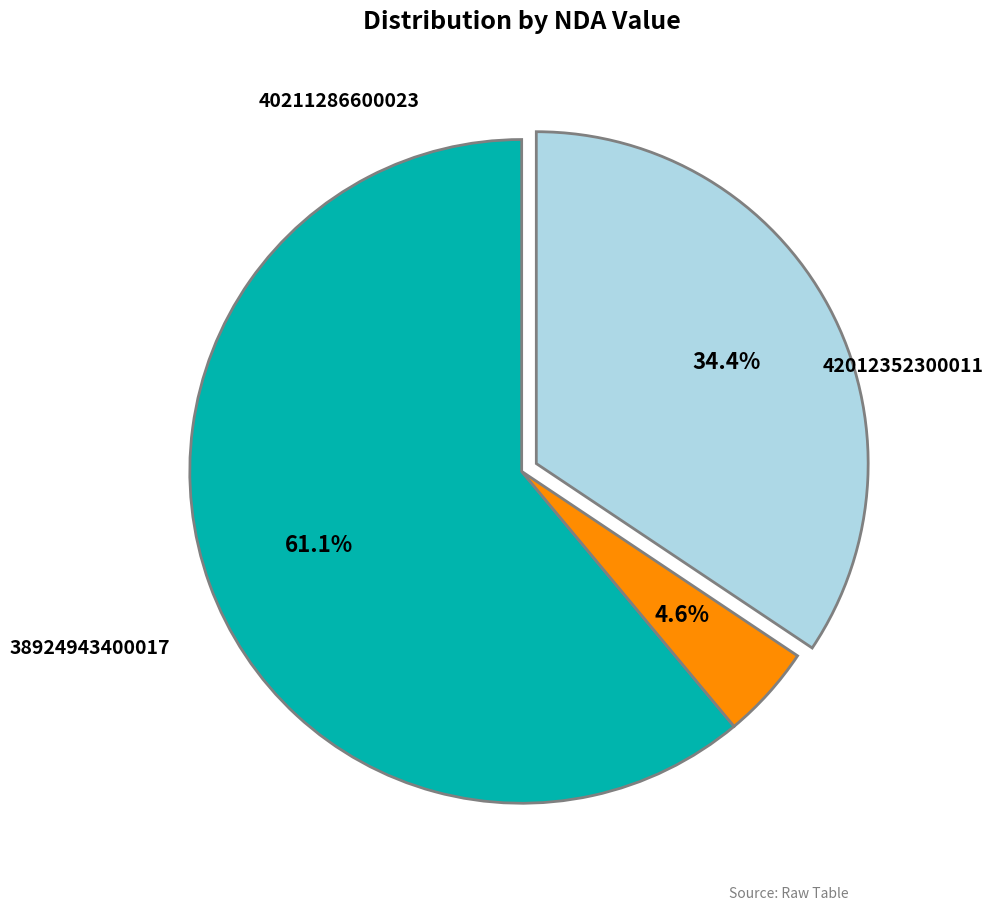

Is there any slice that represents more than half of the pie?

Yes